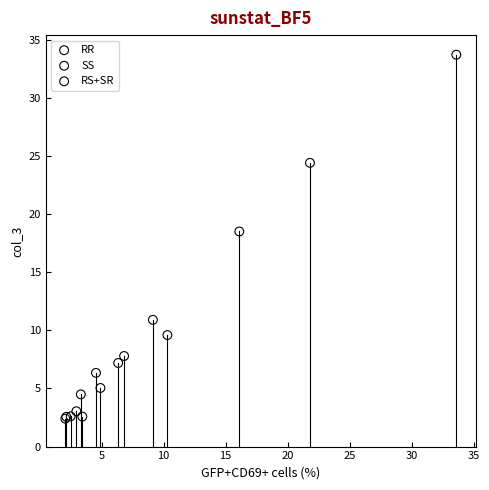

What are all the series names shown in the legend?

RR, SS, RS+SR